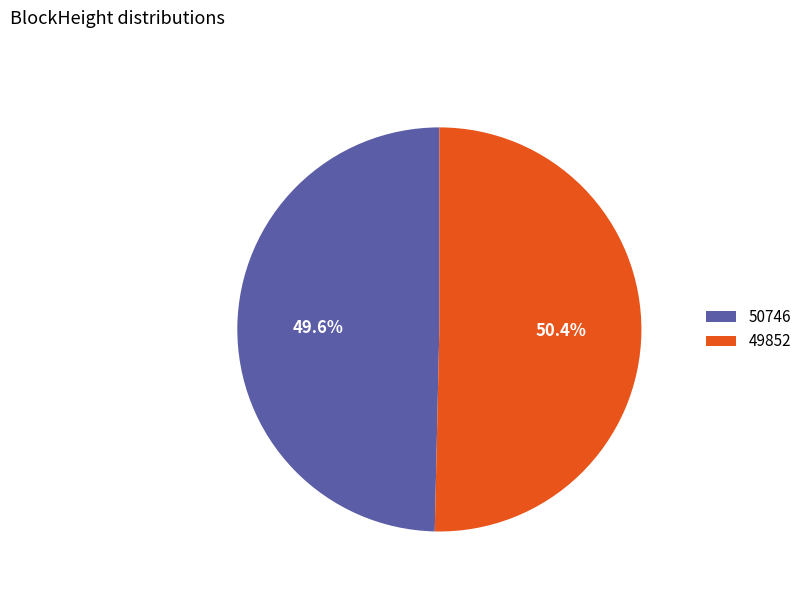

What percentage do 50746 and 49852 together represent?

100.0%